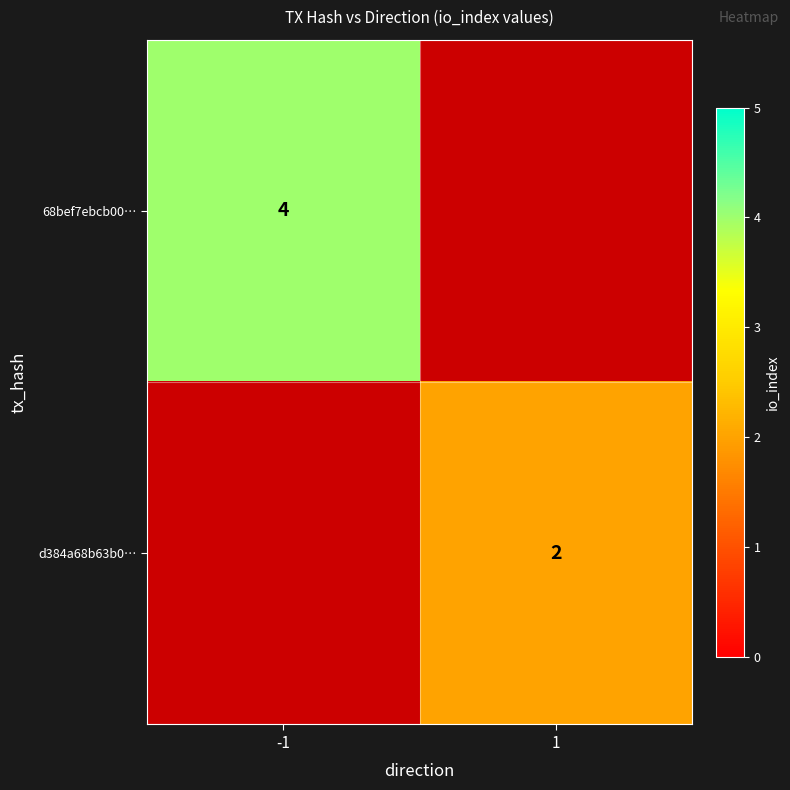

True or false: 68bef7ebcb00… has a value of 4 at -1.

True